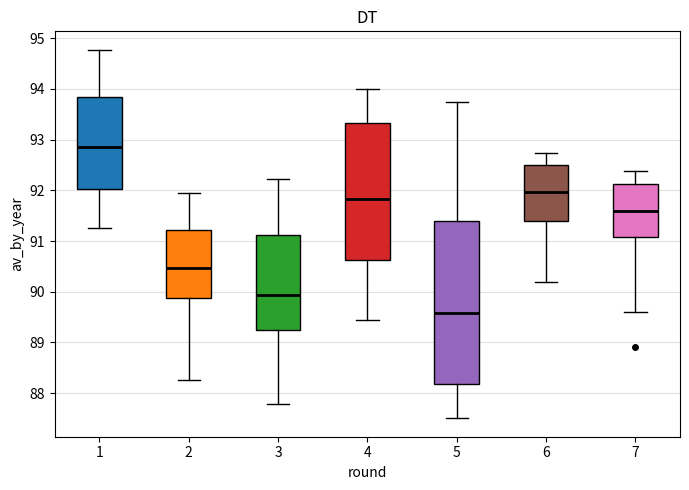

Which box's median line is the highest?

1